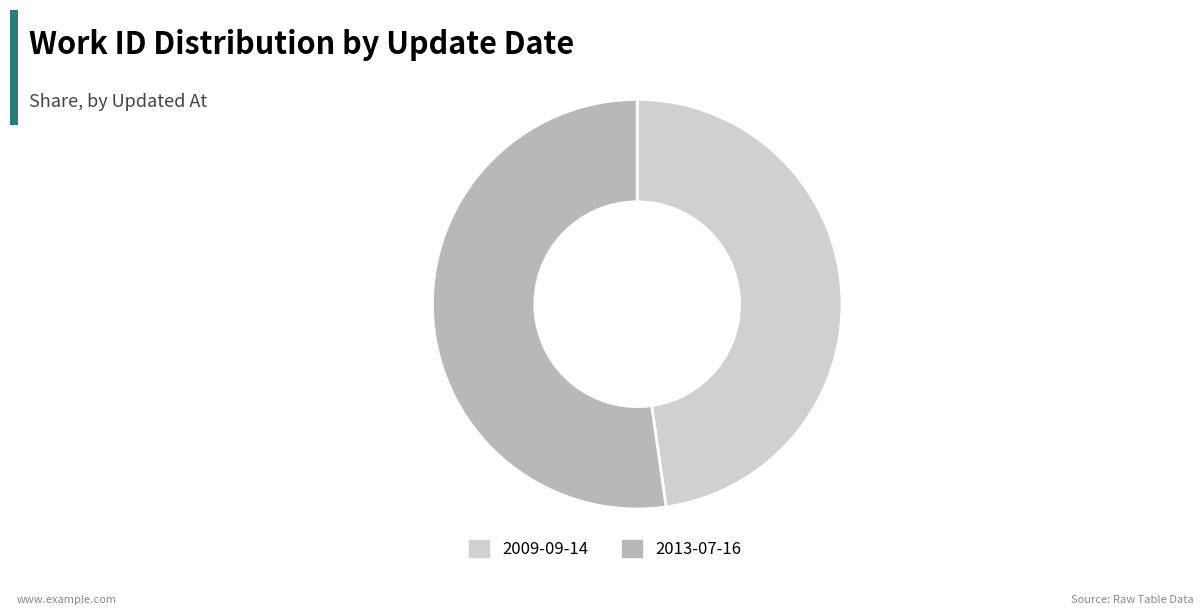

Combined, do 2013-07-16 and 2009-09-14 account for over 50%?

Yes